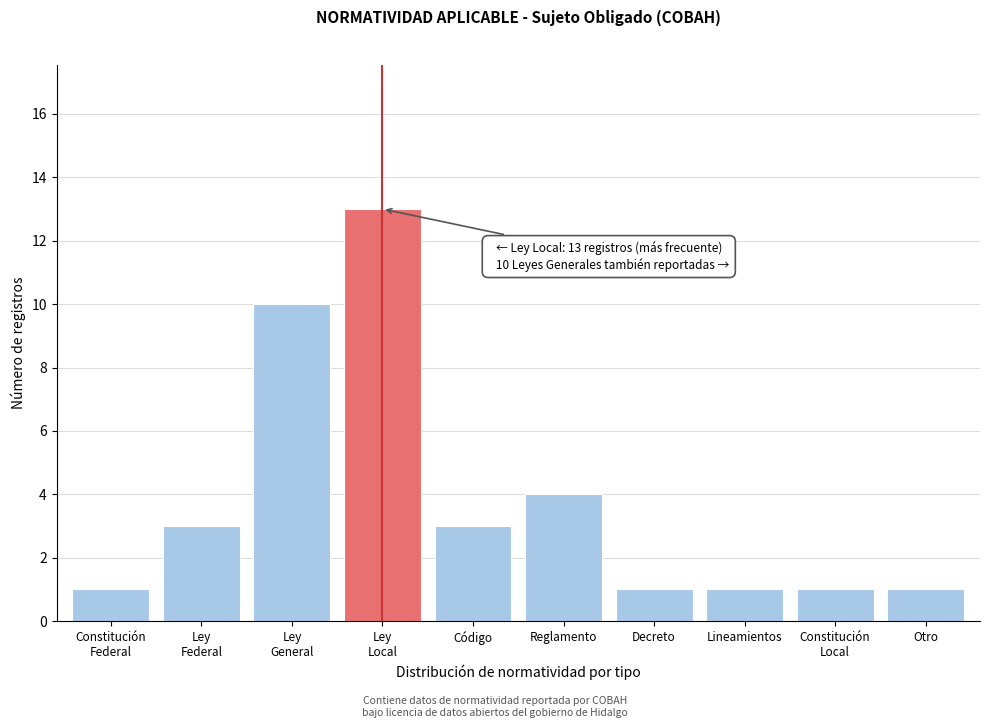

Reading right to left, extract all data points from this chart.

1	1	1	1	4	3	13	10	3	1